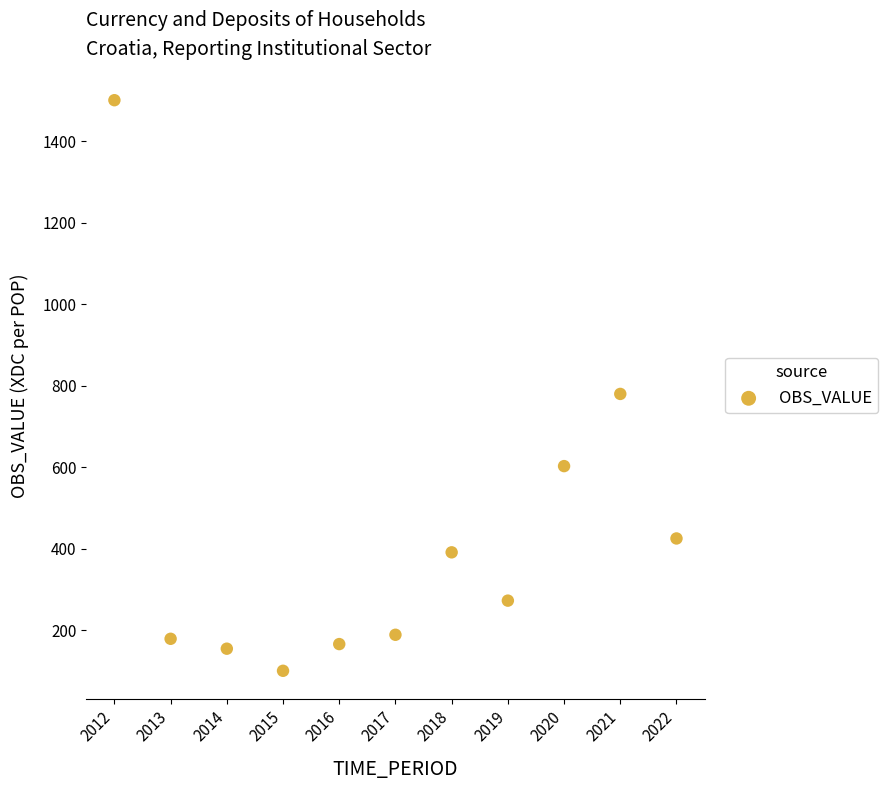

What is the average X value?

2017.0